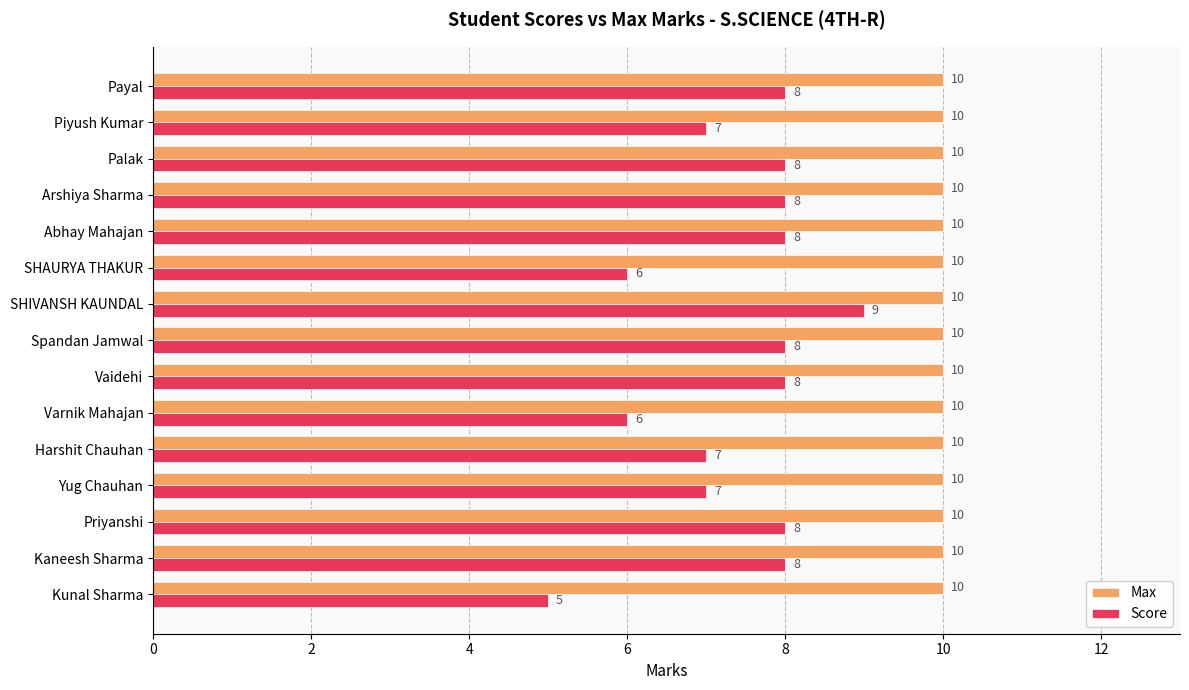

What is the average value of the Max series?

10